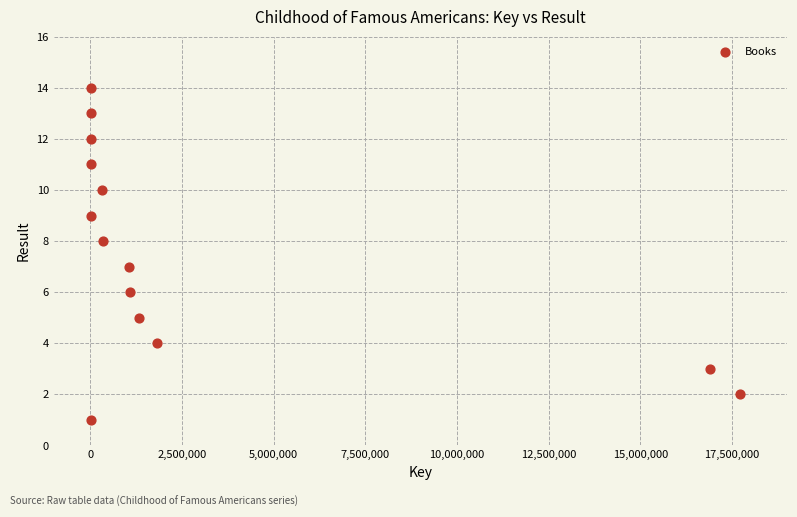

What is the range of Y values (max minus min)?

13